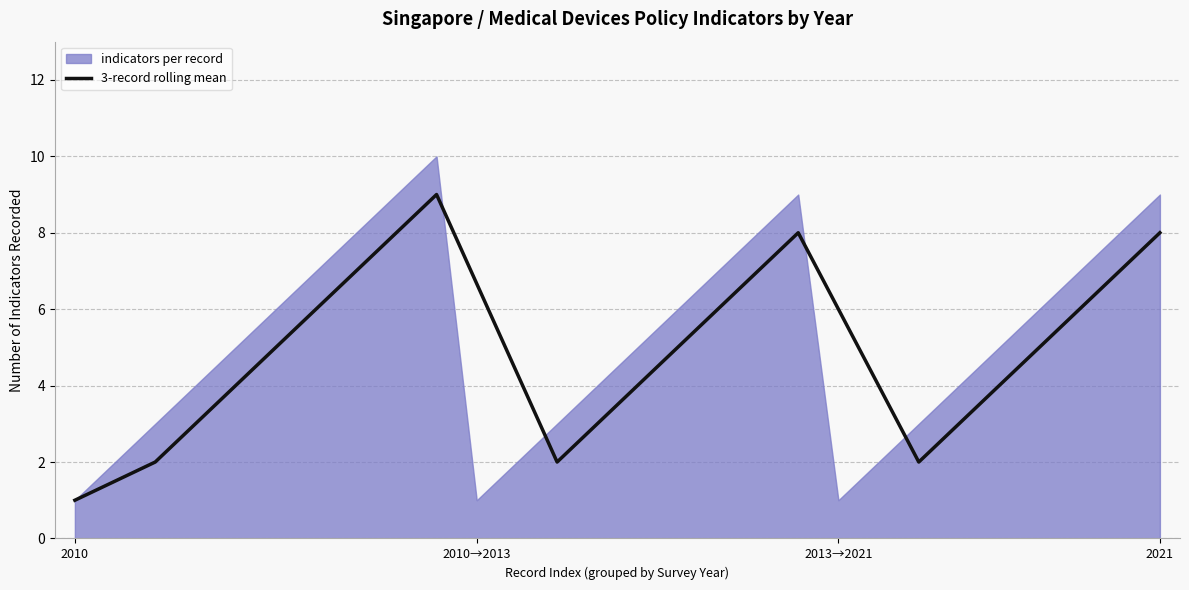

The value at 14 is 5.8. True or false?

False